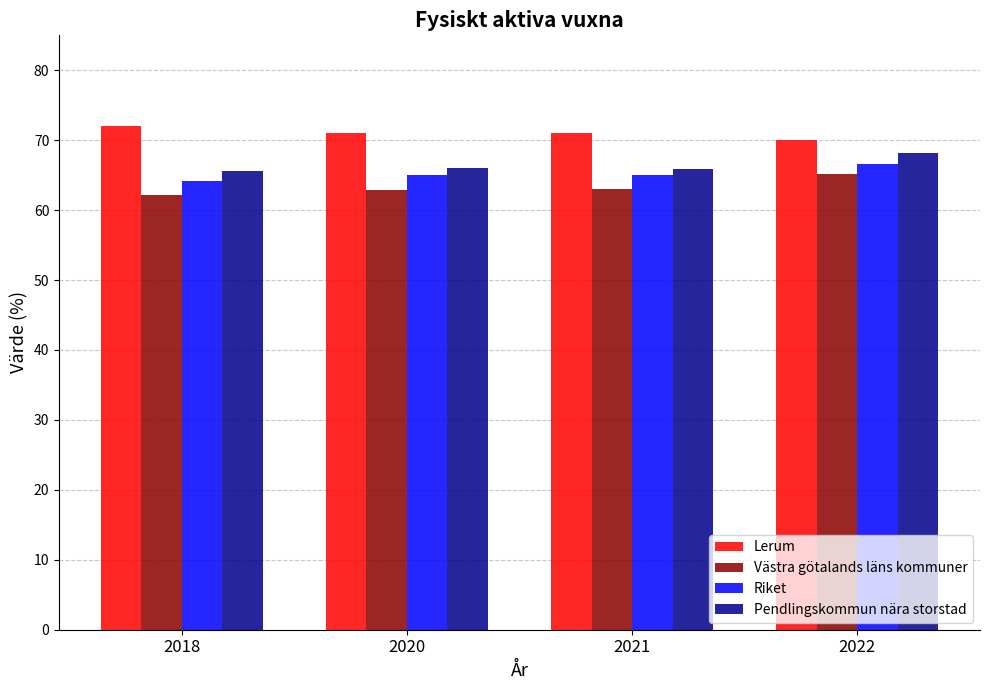

What is the average value of the Riket series?

65.2